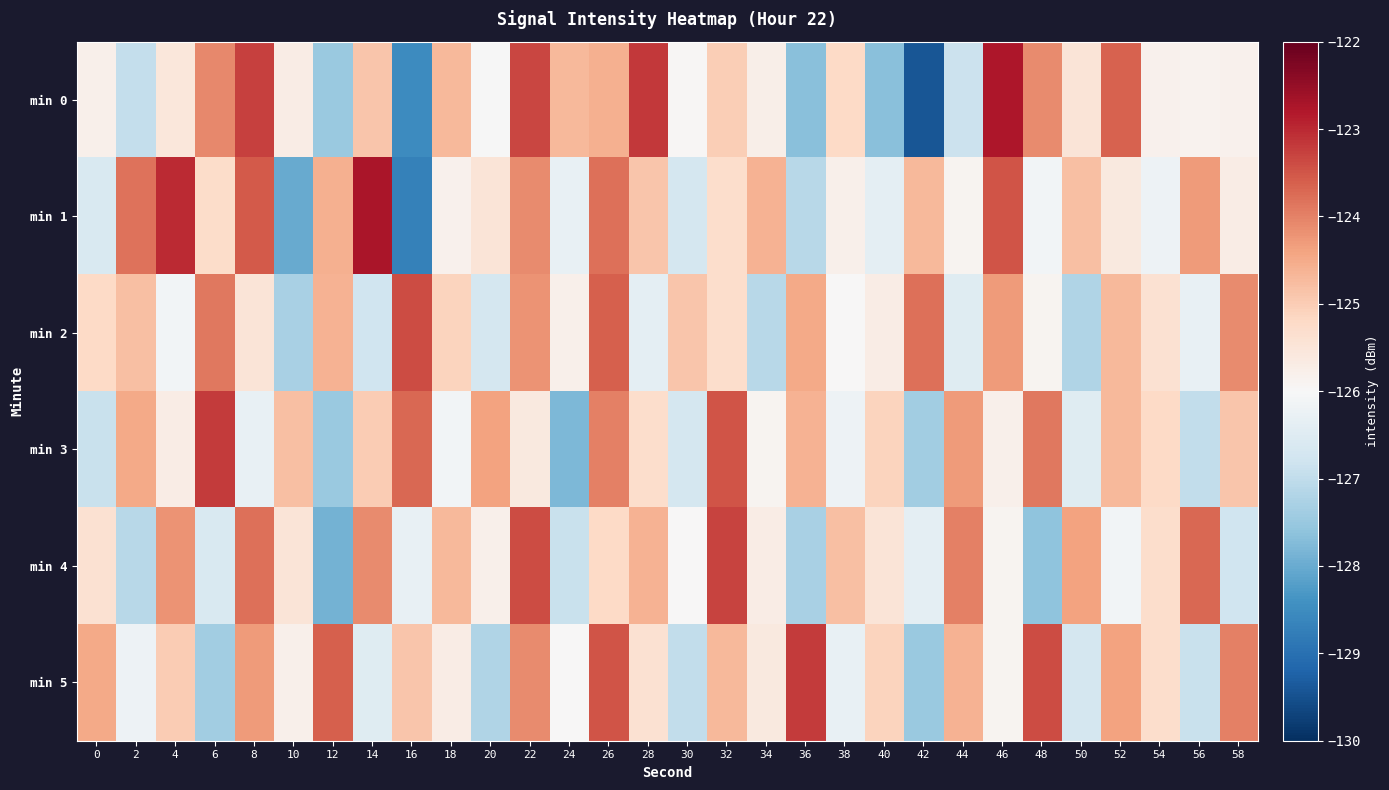

Count the number of data series in this chart.

6